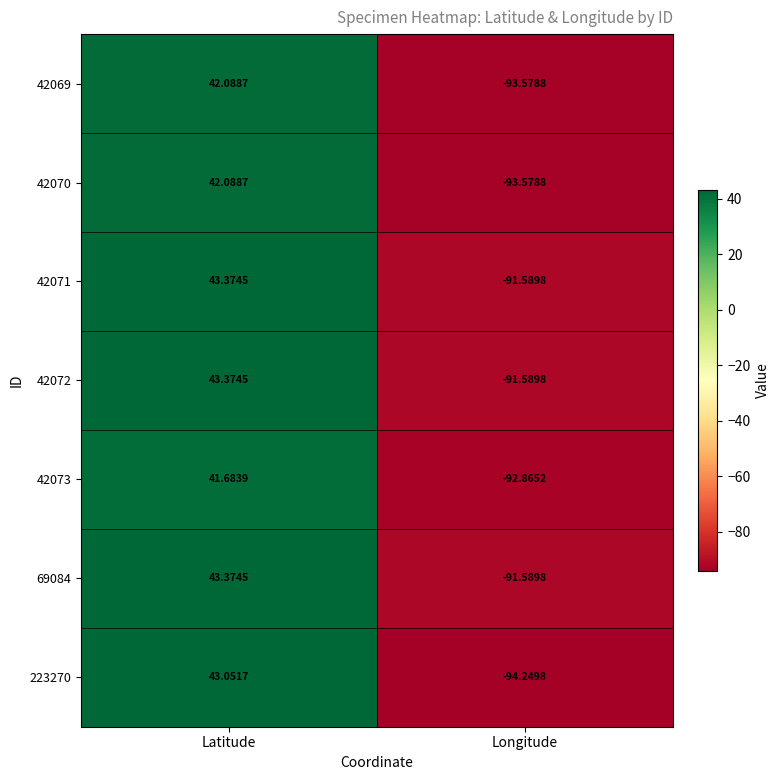

How many categories are shown in the chart?

2